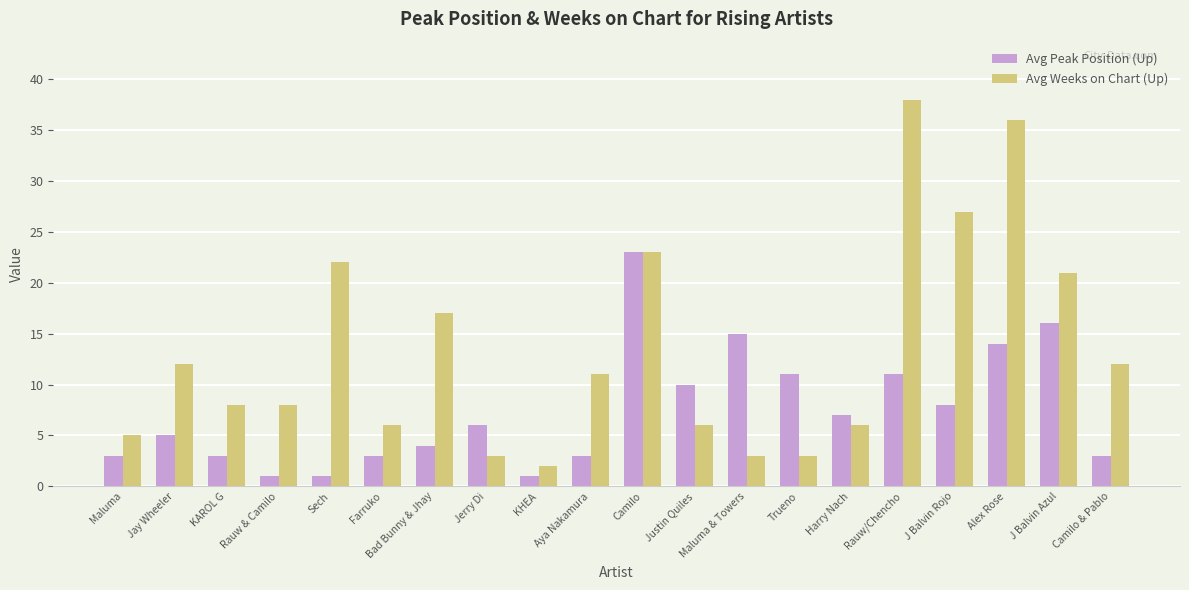

Is the value of Avg Peak Position (Up) at Rauw & Camilo greater than the value of Avg Weeks on Chart (Up) at KAROL G?

No